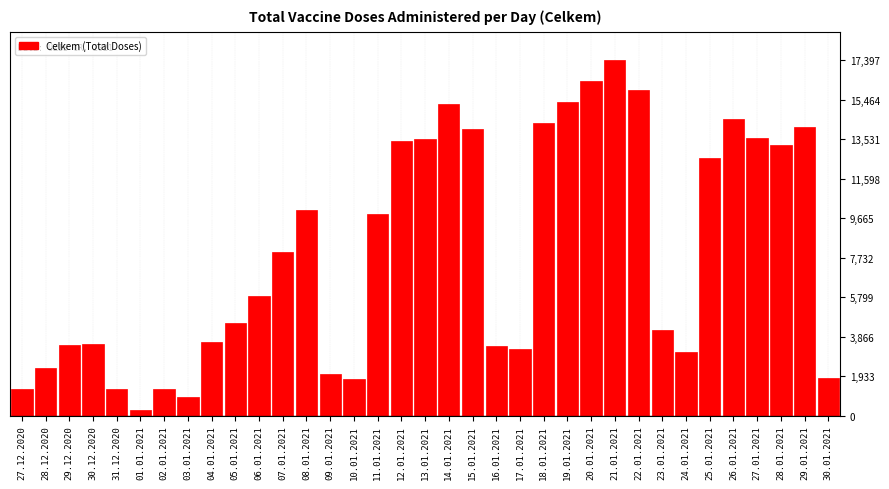

The value at 21.01.2021 is 17397. True or false?

True